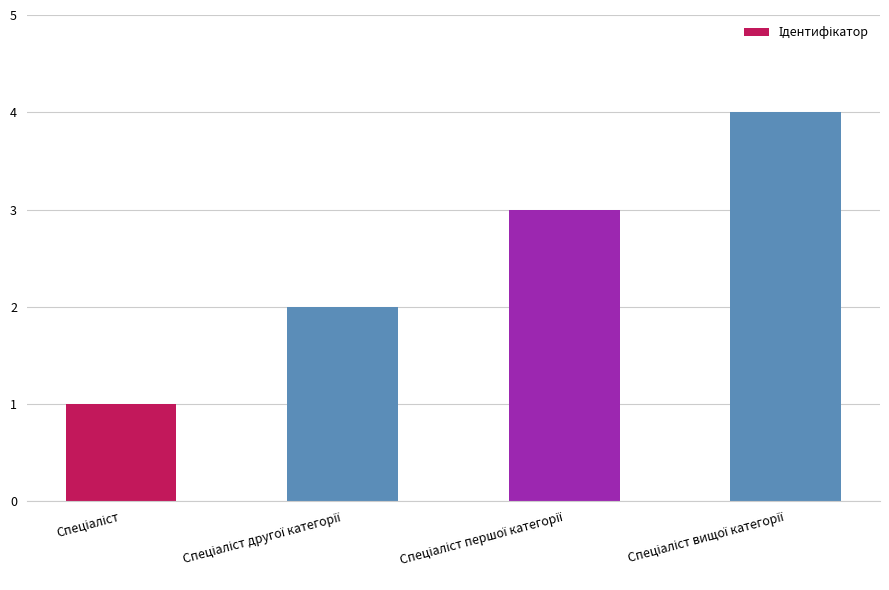

How many distinct data groups are displayed?

1